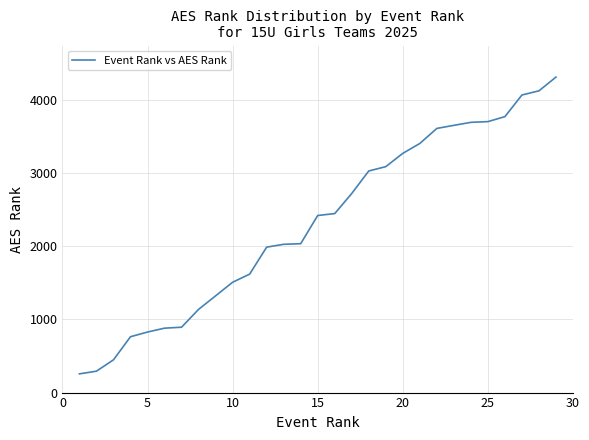

What is the smallest value displayed?

256